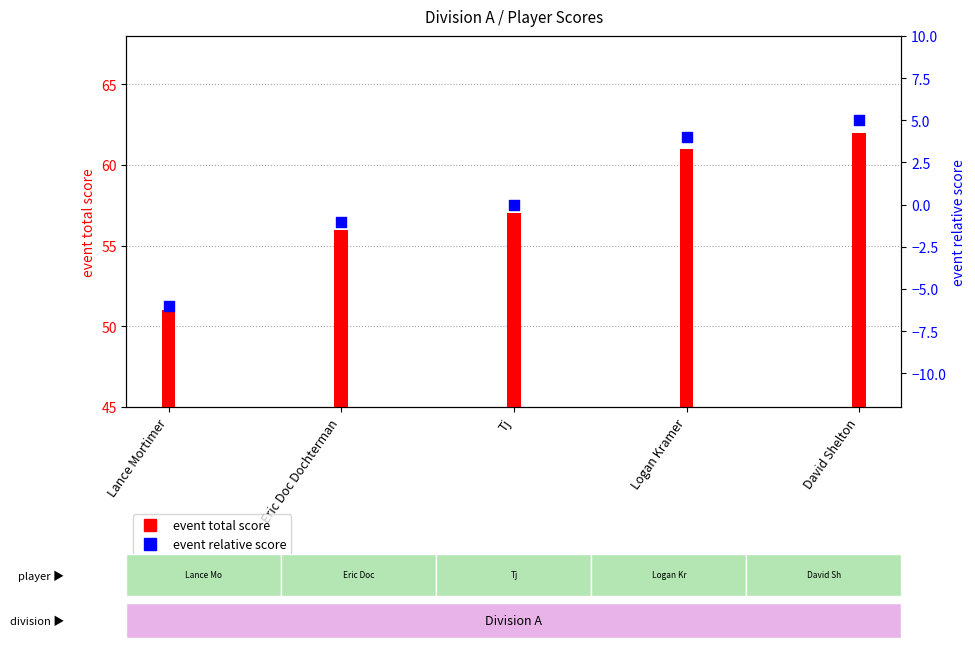

What are all the series names shown in the legend?

event total score, event relative score